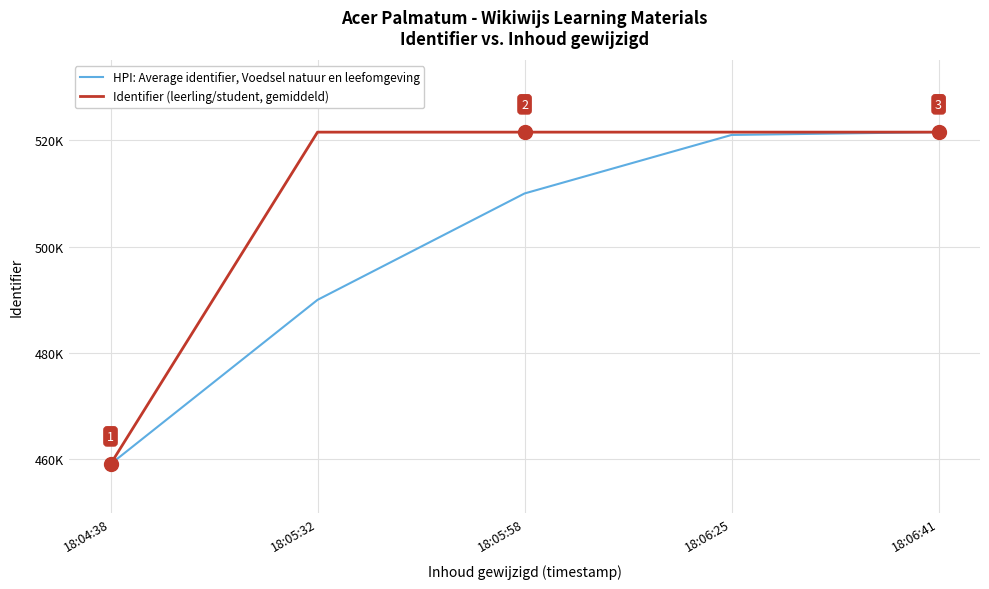

What is the maximum value for Identifier (leerling/student, gemiddeld)?

521529